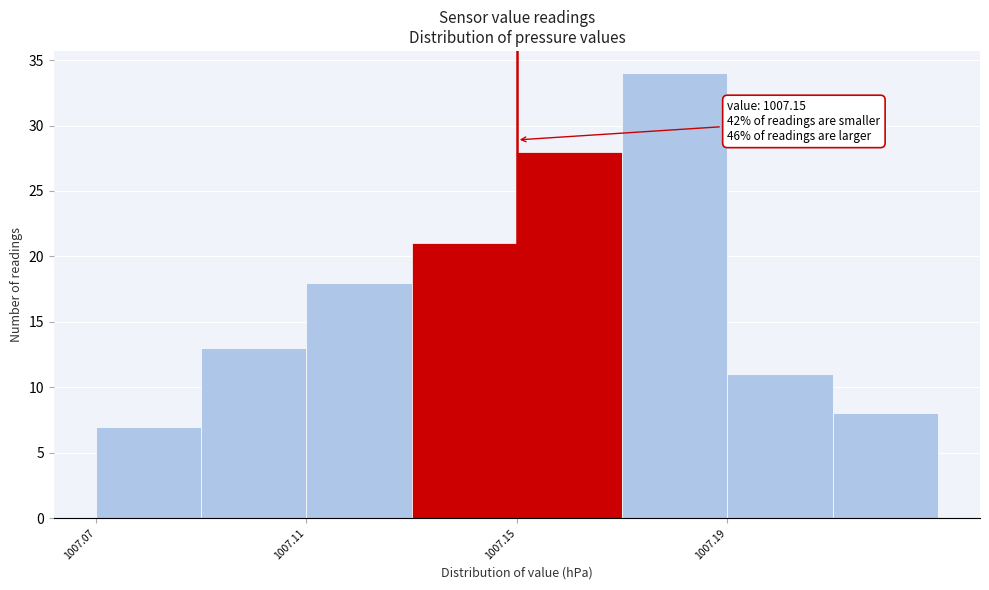

Which range on the x-axis has the tallest bar?

1007.17 to 1007.19